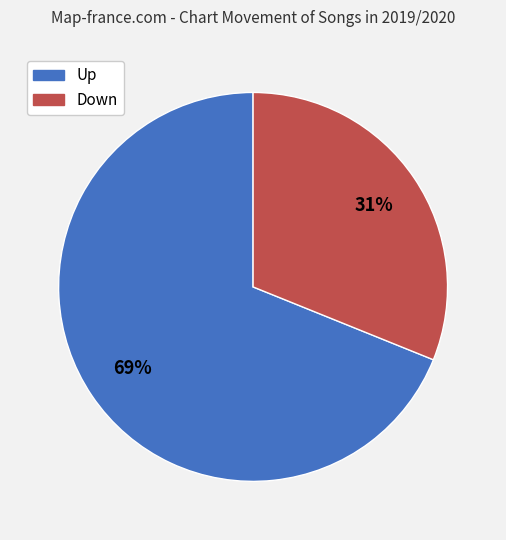

To the nearest percent, what is the average slice percentage?

50%